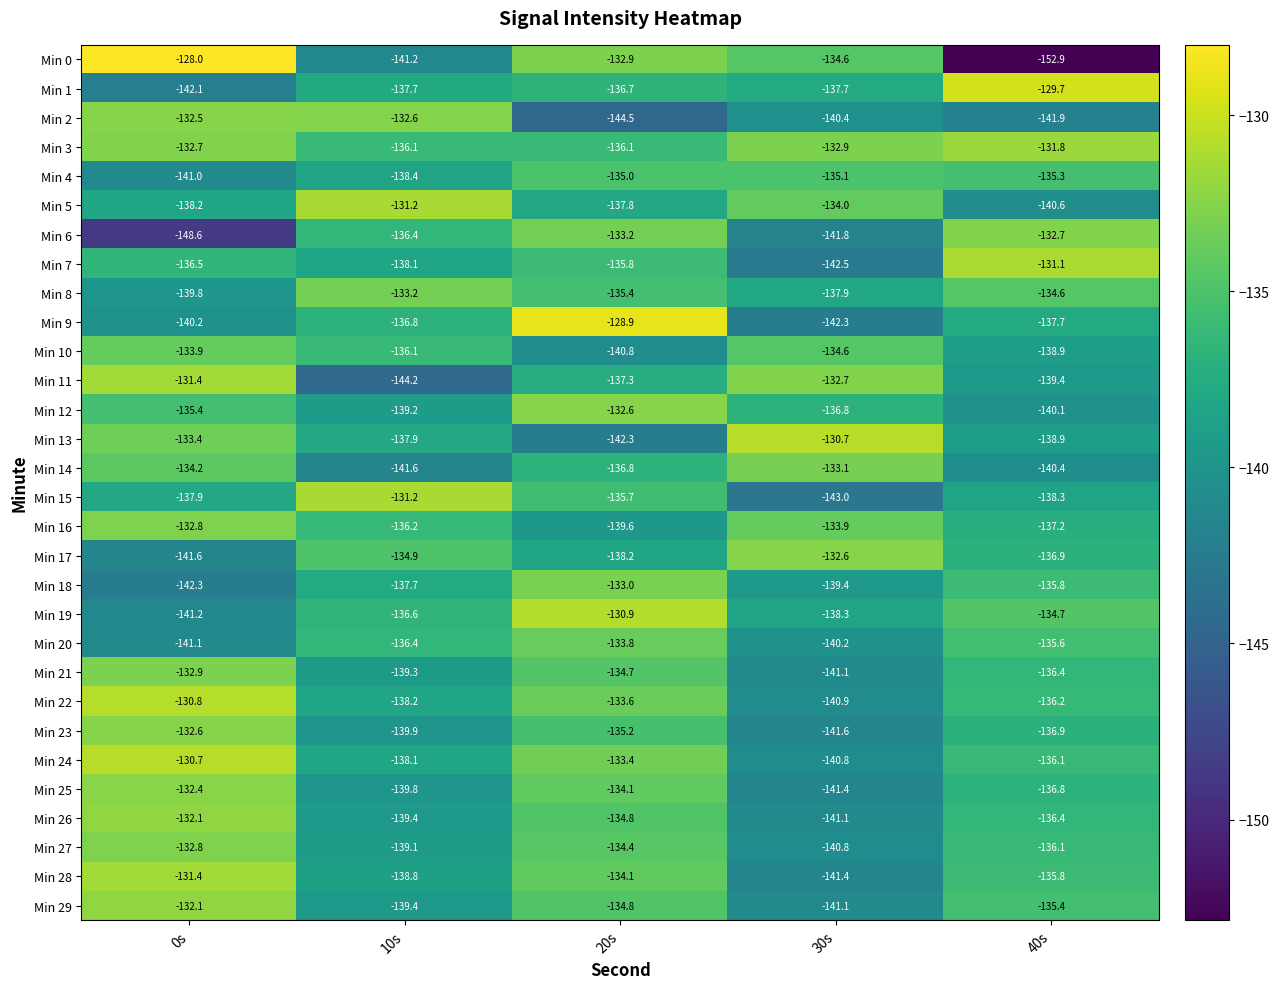

At which category is the sum across all series the highest?

20s